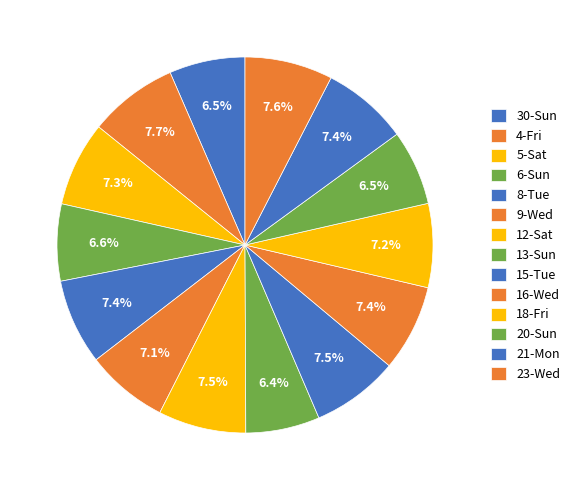

How many segments does this pie chart have?

14